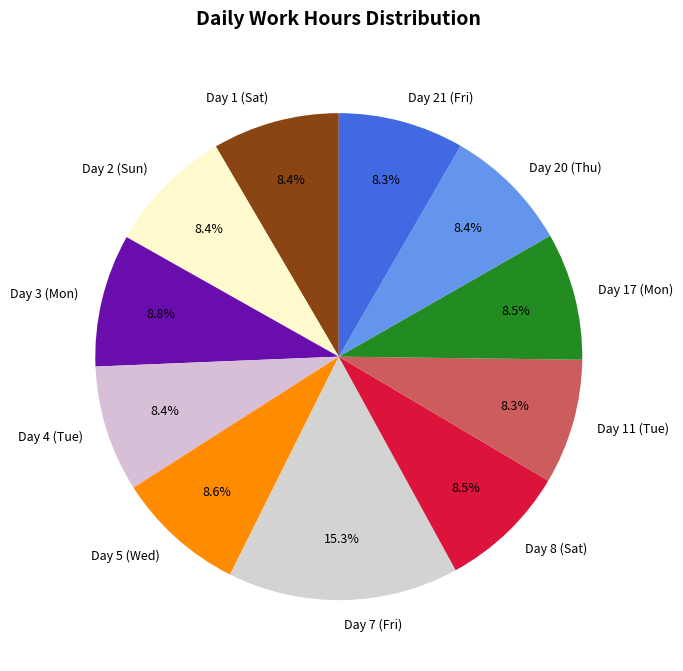

To the nearest percent, what is the difference between the largest and smallest slice percentages?

7%